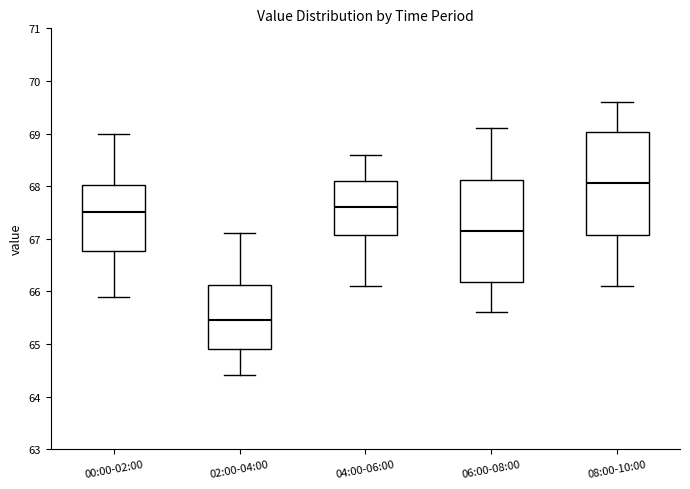

Reading left to right, transcribe this box plot: for each box, give where its median line is, the range the box spans, and where its two whiskers end, as read against the y-axis. The values are not printed on the chart, so give them approximately, as read against the axis.

00:00-02:00: median 67.5, box 66.8 to 68.0, whiskers 65.9 to 69.0
02:00-04:00: median 65.5, box 64.9 to 66.1, whiskers 64.4 to 67.1
04:00-06:00: median 67.6, box 67.1 to 68.1, whiskers 66.1 to 68.6
06:00-08:00: median 67.2, box 66.2 to 68.1, whiskers 65.6 to 69.1
08:00-10:00: median 68.1, box 67.1 to 69.0, whiskers 66.1 to 69.6